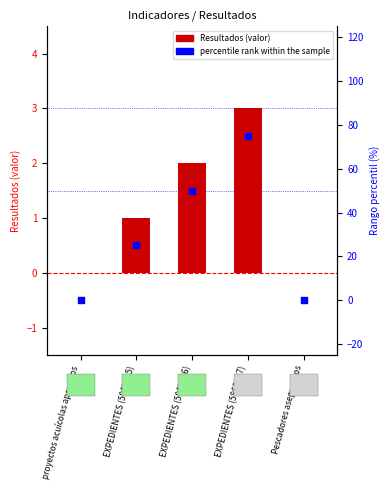

Which has a higher value, proyectos acuícolas apoyados or EXPEDIENTES (5863087)?

EXPEDIENTES (5863087)